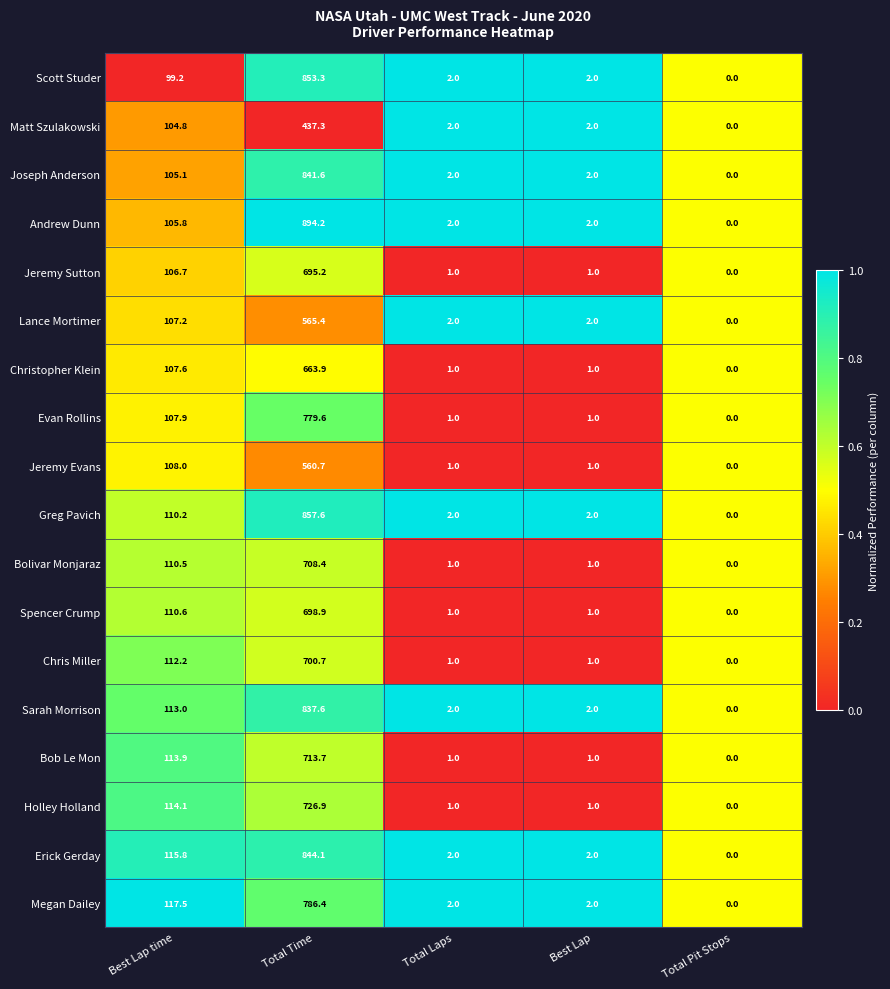

At Best Lap time, list the series in order from smallest to largest.

Scott Studer, Matt Szulakowski, Joseph Anderson, Andrew Dunn, Jeremy Sutton, Lance Mortimer, Christopher Klein, Evan Rollins, Jeremy Evans, Greg Pavich, Bolivar Monjaraz, Spencer Crump, Chris Miller, Sarah Morrison, Bob Le Mon, Holley Holland, Erick Gerday, Megan Dailey